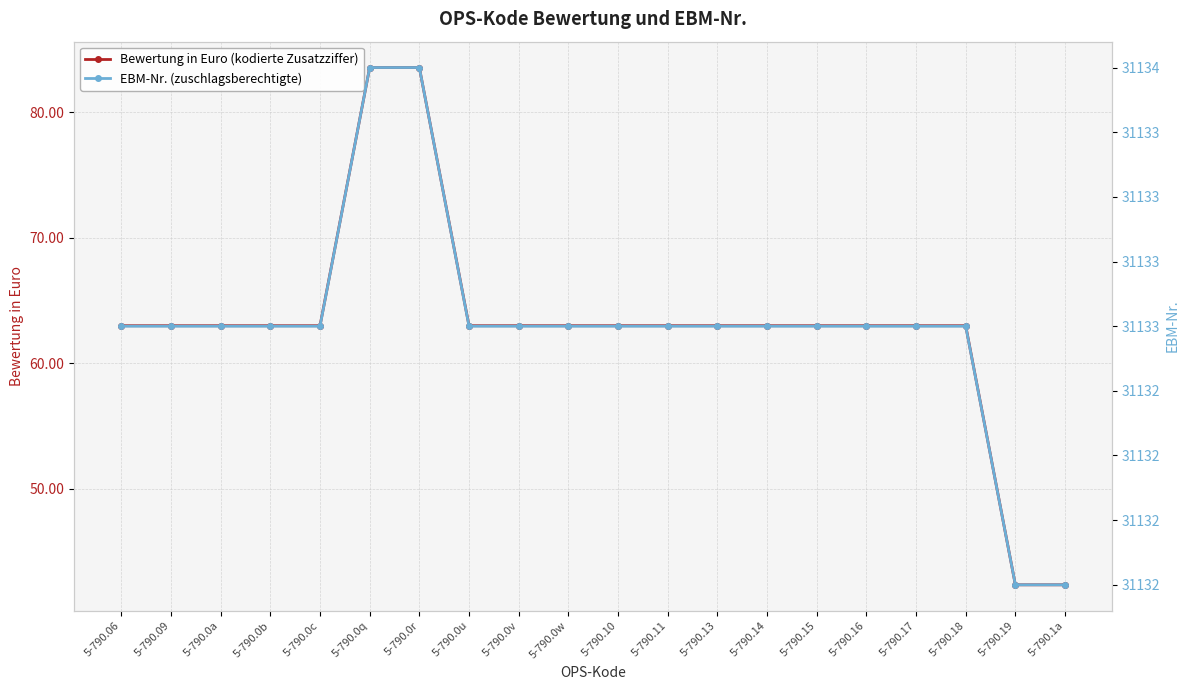

What is the total value across all series at 5-790.1a?

31174.3